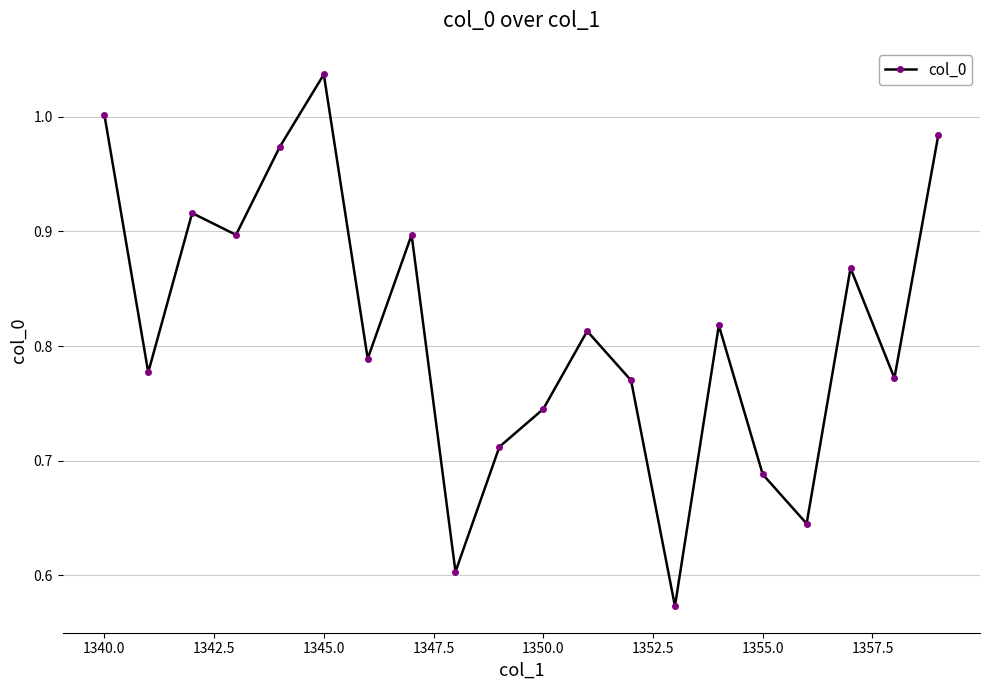

What is the difference between the maximum and minimum values?

0.5